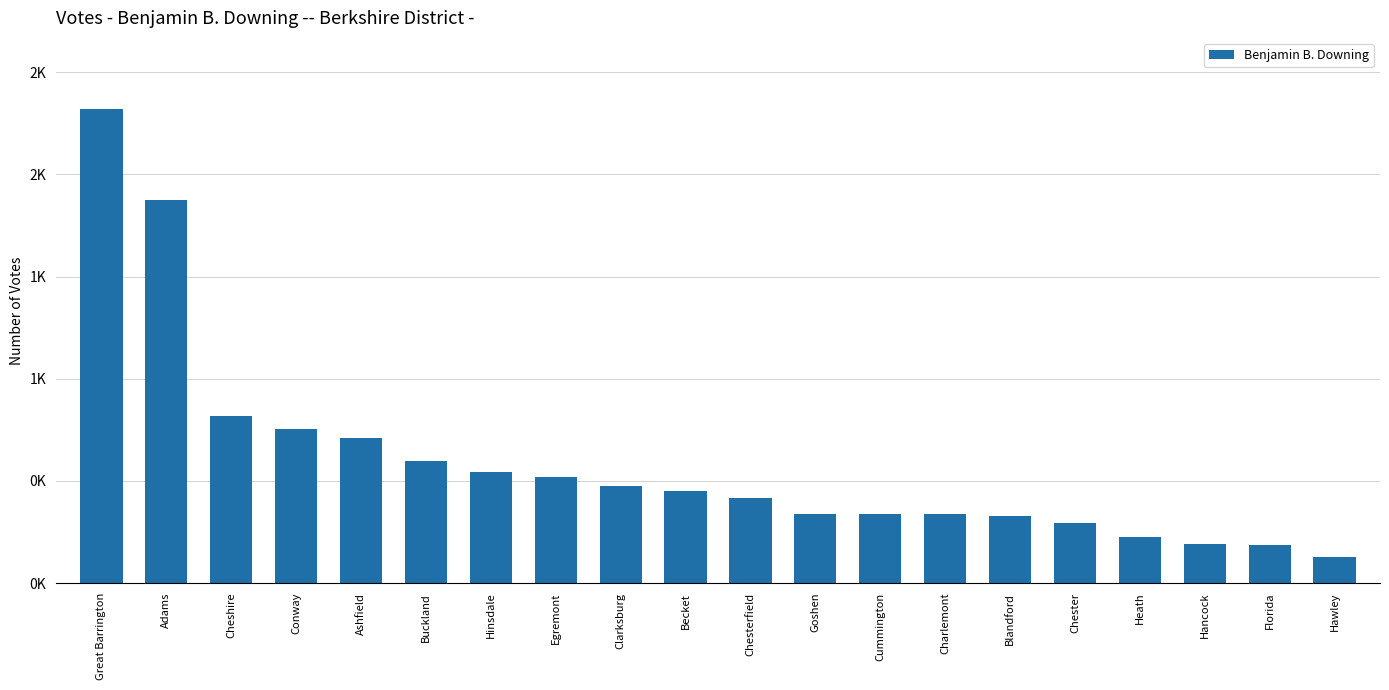

Reading left to right, what are all the values shown in this chart?

2320	1873	818	754	711	595	542	521	474	451	414	338	338	338	327	295	223	189	186	125